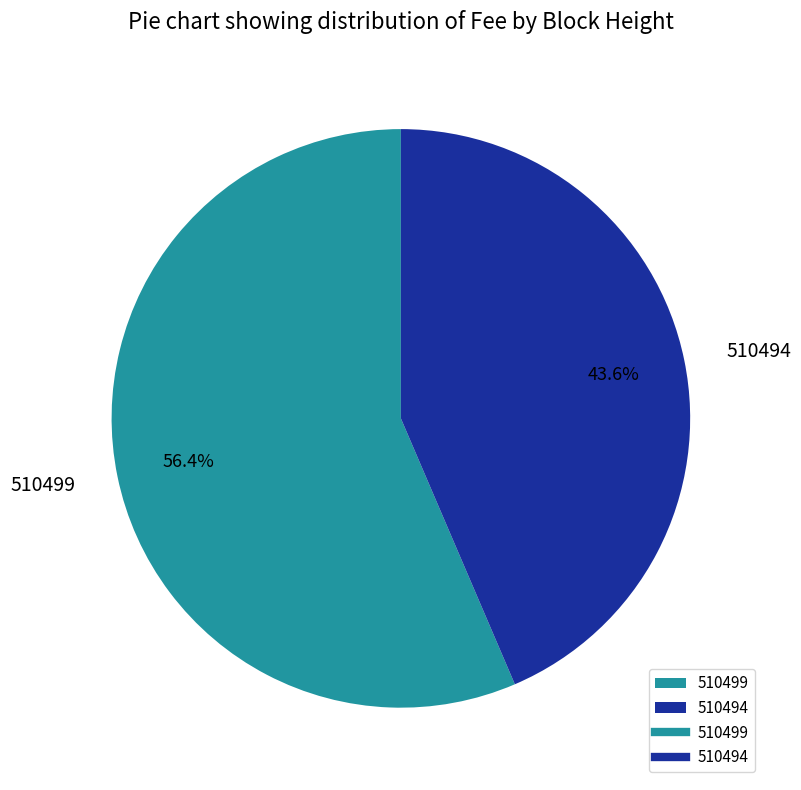

Is it true that 510494 is 34% of the pie?

False